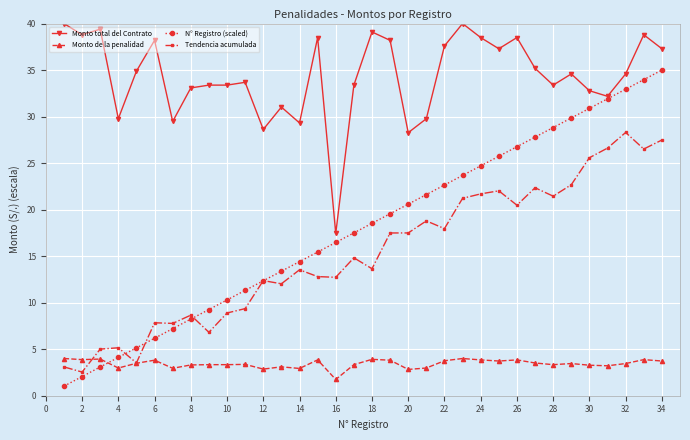

Which series ends up on top after the final intersection of Tendencia acumulada and N° Registro (scaled)?

N° Registro (scaled)